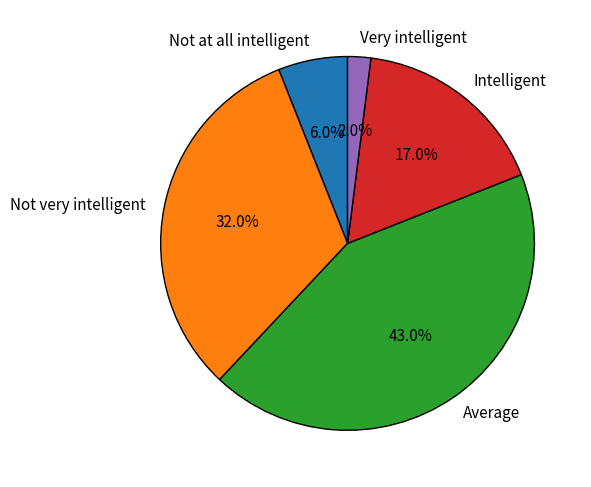

How many slices are in this pie chart?

5